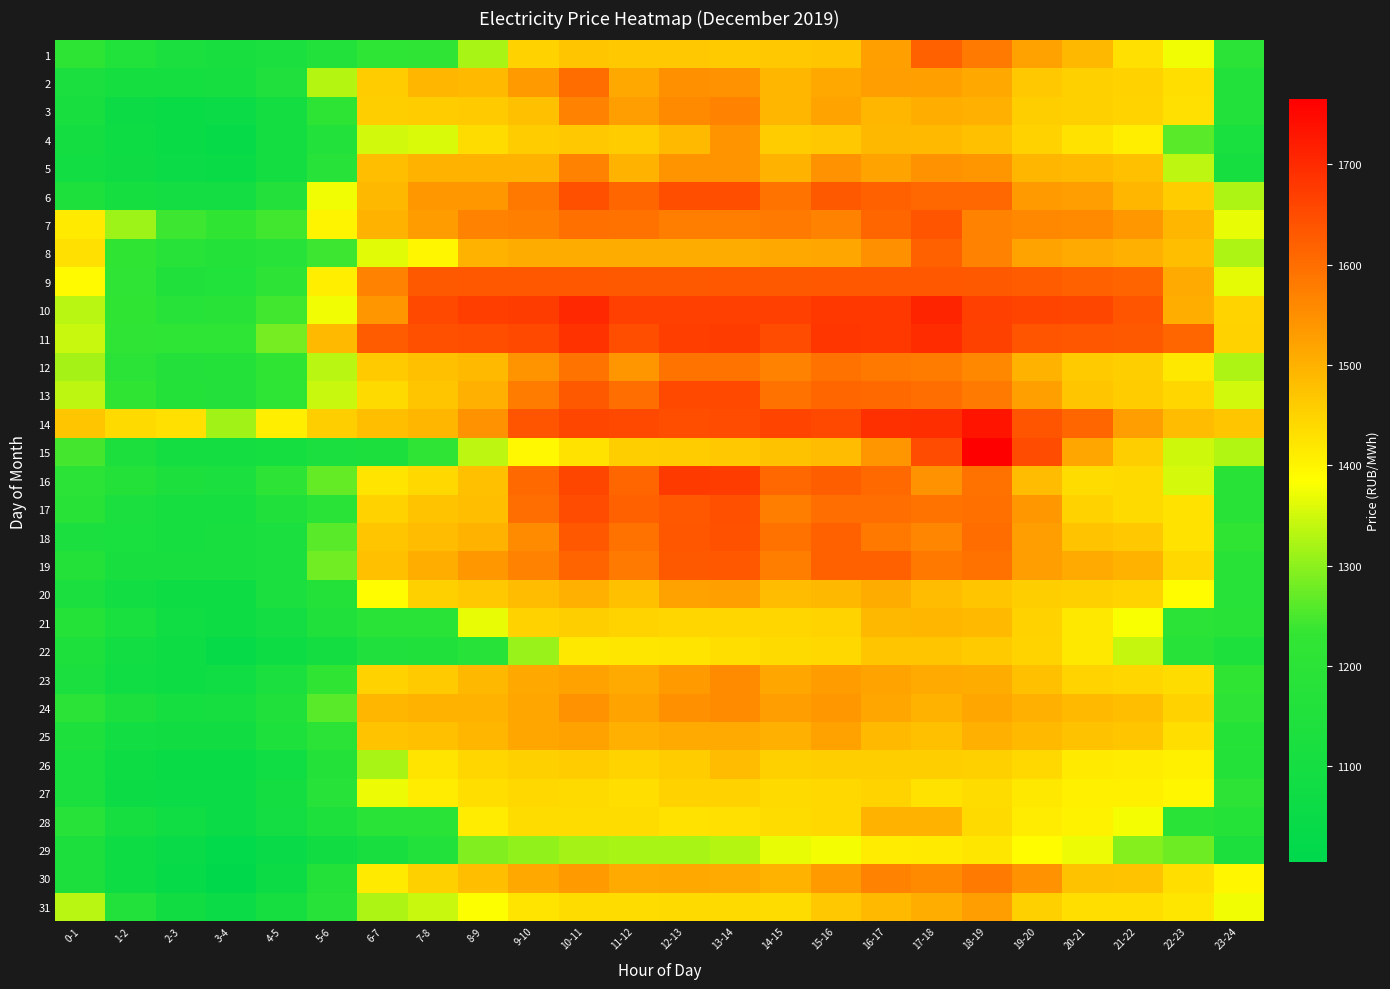

Reading left to right, extract all data points from this chart.

1: 0-1=1208.0	1-2=1153.5	2-3=1124.1	3-4=1116.3	4-5=1124.6	5-6=1160.7	6-7=1211.6	7-8=1215.7	8-9=1321.8	9-10=1453.0	10-11=1470.6	11-12=1466.7	12-13=1465.2	13-14=1464.6	14-15=1467.2	15-16=1470.6	16-17=1525.3	17-18=1621.9	18-19=1582.9	19-20=1523.1	20-21=1489.8	21-22=1431.7	22-23=1374.6	23-24=1198.1
2: 0-1=1120.8	1-2=1100.3	2-3=1099.8	3-4=1107.3	4-5=1145.1	5-6=1330.6	6-7=1460.4	7-8=1492.4	8-9=1486.3	9-10=1534.5	10-11=1602.9	11-12=1514.8	12-13=1549.1	13-14=1545.7	14-15=1492.5	15-16=1512.5	16-17=1527.3	17-18=1527.2	18-19=1513.1	19-20=1467.6	20-21=1453.9	21-22=1450.4	22-23=1435.1	23-24=1156.6
3: 0-1=1114.3	1-2=1062.3	2-3=1046.3	3-4=1054.7	4-5=1098.6	5-6=1209.0	6-7=1456.3	7-8=1460.1	8-9=1463.3	9-10=1479.5	10-11=1566.8	11-12=1528.2	12-13=1559.0	13-14=1566.9	14-15=1493.3	15-16=1520.8	16-17=1493.3	17-18=1503.8	18-19=1502.9	19-20=1458.6	20-21=1453.5	21-22=1449.9	22-23=1431.8	23-24=1158.5
4: 0-1=1098.4	1-2=1066.4	2-3=1046.1	3-4=1038.7	4-5=1097.3	5-6=1159.8	6-7=1350.1	7-8=1355.8	8-9=1438.0	9-10=1460.5	10-11=1465.8	11-12=1460.6	12-13=1488.4	13-14=1542.8	14-15=1459.8	15-16=1467.5	16-17=1490.3	17-18=1485.7	18-19=1479.6	19-20=1452.7	20-21=1426.9	21-22=1411.3	22-23=1260.8	23-24=1117.3
5: 0-1=1088.3	1-2=1072.7	2-3=1051.7	3-4=1045.8	4-5=1098.6	5-6=1180.3	6-7=1482.2	7-8=1495.3	8-9=1498.2	9-10=1499.9	10-11=1566.8	11-12=1498.4	12-13=1544.0	13-14=1543.8	14-15=1498.5	15-16=1545.2	16-17=1520.9	17-18=1546.0	18-19=1540.3	19-20=1492.4	20-21=1487.0	21-22=1479.3	22-23=1335.1	23-24=1109.2
6: 0-1=1143.6	1-2=1103.7	2-3=1092.8	3-4=1091.7	4-5=1162.7	5-6=1373.1	6-7=1489.3	7-8=1536.8	8-9=1538.5	9-10=1584.1	10-11=1643.5	11-12=1612.6	12-13=1648.0	13-14=1647.5	14-15=1592.4	15-16=1630.8	16-17=1620.5	17-18=1609.5	18-19=1610.0	19-20=1533.9	20-21=1528.2	21-22=1494.0	22-23=1461.1	23-24=1323.8
7: 0-1=1416.8	1-2=1310.7	2-3=1239.4	3-4=1221.2	4-5=1244.8	5-6=1400.6	6-7=1496.6	7-8=1532.0	8-9=1566.6	9-10=1573.8	10-11=1597.6	11-12=1595.0	12-13=1577.7	13-14=1575.6	14-15=1581.4	15-16=1570.7	16-17=1611.3	17-18=1639.1	18-19=1567.3	19-20=1562.0	20-21=1559.0	21-22=1537.1	22-23=1492.4	23-24=1367.5
8: 0-1=1431.1	1-2=1220.7	2-3=1178.7	3-4=1166.9	4-5=1176.0	5-6=1239.3	6-7=1363.5	7-8=1398.8	8-9=1497.5	9-10=1508.6	10-11=1508.3	11-12=1508.2	12-13=1508.6	13-14=1509.2	14-15=1513.5	15-16=1517.0	16-17=1548.8	17-18=1621.1	18-19=1568.1	19-20=1520.5	20-21=1509.8	21-22=1501.0	22-23=1479.9	23-24=1324.9
9: 0-1=1390.7	1-2=1217.5	2-3=1148.8	3-4=1153.1	4-5=1203.8	5-6=1411.3	6-7=1568.8	7-8=1630.4	8-9=1632.0	9-10=1631.9	10-11=1632.5	11-12=1629.3	12-13=1631.3	13-14=1631.9	14-15=1631.1	15-16=1634.0	16-17=1633.0	17-18=1633.0	18-19=1629.7	19-20=1626.0	20-21=1619.6	21-22=1616.2	22-23=1511.7	23-24=1366.0
10: 0-1=1331.2	1-2=1218.5	2-3=1180.5	3-4=1186.3	4-5=1242.5	5-6=1374.5	6-7=1541.1	7-8=1655.5	8-9=1670.5	9-10=1673.0	10-11=1703.6	11-12=1667.0	12-13=1668.7	13-14=1669.7	14-15=1669.4	15-16=1680.7	16-17=1681.6	17-18=1709.5	18-19=1668.9	19-20=1662.9	20-21=1658.5	21-22=1639.4	22-23=1504.0	23-24=1449.1
11: 0-1=1343.1	1-2=1217.5	2-3=1213.5	3-4=1214.7	4-5=1282.3	5-6=1485.9	6-7=1626.5	7-8=1643.5	8-9=1646.2	9-10=1653.2	10-11=1689.9	11-12=1649.1	12-13=1671.3	13-14=1673.8	14-15=1650.4	15-16=1682.0	16-17=1679.2	17-18=1697.4	18-19=1665.1	19-20=1639.7	20-21=1636.7	21-22=1631.2	22-23=1611.8	23-24=1452.7
12: 0-1=1318.3	1-2=1198.4	2-3=1162.8	3-4=1165.9	4-5=1223.5	5-6=1332.1	6-7=1462.7	7-8=1478.6	8-9=1485.7	9-10=1543.0	10-11=1590.9	11-12=1541.2	12-13=1591.9	13-14=1590.4	14-15=1569.5	15-16=1593.4	16-17=1584.0	17-18=1580.5	18-19=1562.2	19-20=1498.3	20-21=1464.6	21-22=1458.7	22-23=1417.5	23-24=1322.4
13: 0-1=1334.8	1-2=1219.5	2-3=1166.8	3-4=1163.2	4-5=1215.1	5-6=1343.5	6-7=1439.5	7-8=1469.1	8-9=1503.4	9-10=1578.7	10-11=1628.7	11-12=1601.2	12-13=1654.5	13-14=1656.2	14-15=1594.6	15-16=1611.0	16-17=1607.3	17-18=1599.2	18-19=1583.4	19-20=1525.5	20-21=1470.5	21-22=1461.7	22-23=1446.6	23-24=1349.2
14: 0-1=1470.6	1-2=1440.8	2-3=1429.6	3-4=1316.0	4-5=1410.8	5-6=1456.0	6-7=1479.7	7-8=1493.5	8-9=1547.6	9-10=1640.2	10-11=1659.4	11-12=1657.0	12-13=1648.8	13-14=1650.3	14-15=1661.8	15-16=1653.3	16-17=1692.9	17-18=1694.6	18-19=1734.7	19-20=1637.7	20-21=1613.0	21-22=1527.5	22-23=1484.7	23-24=1468.0
15: 0-1=1247.9	1-2=1130.2	2-3=1096.2	3-4=1095.8	4-5=1103.9	5-6=1126.2	6-7=1133.5	7-8=1215.7	8-9=1336.9	9-10=1395.7	10-11=1427.4	11-12=1458.1	12-13=1461.5	13-14=1467.5	14-15=1474.0	15-16=1485.2	16-17=1541.6	17-18=1651.4	18-19=1765.0	19-20=1649.8	20-21=1517.0	21-22=1456.8	22-23=1346.7	23-24=1325.8
16: 0-1=1201.8	1-2=1166.1	2-3=1131.8	3-4=1127.3	4-5=1205.1	5-6=1270.9	6-7=1423.2	7-8=1442.8	8-9=1477.9	9-10=1605.3	10-11=1660.4	11-12=1611.5	12-13=1676.1	13-14=1675.3	14-15=1610.0	15-16=1623.2	16-17=1605.5	17-18=1546.0	18-19=1593.0	19-20=1482.8	20-21=1435.2	21-22=1438.7	22-23=1353.4	23-24=1184.7
17: 0-1=1183.0	1-2=1122.5	2-3=1106.0	3-4=1105.4	4-5=1151.0	5-6=1195.9	6-7=1450.8	7-8=1473.7	8-9=1479.7	9-10=1600.1	10-11=1651.2	11-12=1618.4	12-13=1633.3	13-14=1643.6	14-15=1577.0	15-16=1600.2	16-17=1601.3	17-18=1592.4	18-19=1597.7	19-20=1538.7	20-21=1450.7	21-22=1439.0	22-23=1426.7	23-24=1186.9
18: 0-1=1122.6	1-2=1119.0	2-3=1110.0	3-4=1114.2	4-5=1124.2	5-6=1262.2	6-7=1470.8	7-8=1483.8	8-9=1495.7	9-10=1555.7	10-11=1631.6	11-12=1595.3	12-13=1635.4	13-14=1641.5	14-15=1593.3	15-16=1620.8	16-17=1586.5	17-18=1564.2	18-19=1603.5	19-20=1527.5	20-21=1473.7	21-22=1466.5	22-23=1428.5	23-24=1219.5
19: 0-1=1169.2	1-2=1115.7	2-3=1114.5	3-4=1115.3	4-5=1122.7	5-6=1278.7	6-7=1477.0	7-8=1506.3	8-9=1537.1	9-10=1571.5	10-11=1615.9	11-12=1583.2	12-13=1630.4	13-14=1631.5	14-15=1577.1	15-16=1619.5	16-17=1620.0	17-18=1583.8	18-19=1593.5	19-20=1529.2	20-21=1510.6	21-22=1497.6	22-23=1442.9	23-24=1185.3
20: 0-1=1129.0	1-2=1089.9	2-3=1072.4	3-4=1067.4	4-5=1122.3	5-6=1167.3	6-7=1389.9	7-8=1454.1	8-9=1467.3	9-10=1484.2	10-11=1503.2	11-12=1479.1	12-13=1522.0	13-14=1526.2	14-15=1483.2	15-16=1489.6	16-17=1508.4	17-18=1483.9	18-19=1469.8	19-20=1456.5	20-21=1455.0	21-22=1448.5	22-23=1388.6	23-24=1177.3
21: 0-1=1172.2	1-2=1118.2	2-3=1078.8	3-4=1063.7	4-5=1092.9	5-6=1149.7	6-7=1193.0	7-8=1197.3	8-9=1368.1	9-10=1451.3	10-11=1456.3	11-12=1448.8	12-13=1446.6	13-14=1446.1	14-15=1446.9	15-16=1449.4	16-17=1490.2	17-18=1492.6	18-19=1487.8	19-20=1450.2	20-21=1419.4	21-22=1380.0	22-23=1198.5	23-24=1185.5
22: 0-1=1140.0	1-2=1084.8	2-3=1063.9	3-4=1036.9	4-5=1064.9	5-6=1096.1	6-7=1146.2	7-8=1150.3	8-9=1179.5	9-10=1307.9	10-11=1419.5	11-12=1422.3	12-13=1425.3	13-14=1432.9	14-15=1439.6	15-16=1443.4	16-17=1469.2	17-18=1469.4	18-19=1462.2	19-20=1447.8	20-21=1419.5	21-22=1341.7	22-23=1179.8	23-24=1136.0
23: 0-1=1125.3	1-2=1076.5	2-3=1065.8	3-4=1076.8	4-5=1122.6	5-6=1223.9	6-7=1452.0	7-8=1464.8	8-9=1490.8	9-10=1513.8	10-11=1522.3	11-12=1511.7	12-13=1533.6	13-14=1556.6	14-15=1516.1	15-16=1532.5	16-17=1518.9	17-18=1511.1	18-19=1508.5	19-20=1477.2	20-21=1447.1	21-22=1444.1	22-23=1437.4	23-24=1219.1
24: 0-1=1198.2	1-2=1129.7	2-3=1104.5	3-4=1108.9	4-5=1149.8	5-6=1260.6	6-7=1493.1	7-8=1497.0	8-9=1499.4	9-10=1517.2	10-11=1546.2	11-12=1520.6	12-13=1549.8	13-14=1555.2	14-15=1527.4	15-16=1537.7	16-17=1518.2	17-18=1500.2	18-19=1516.5	19-20=1501.1	20-21=1488.3	21-22=1482.5	22-23=1452.2	23-24=1205.1
25: 0-1=1136.3	1-2=1088.1	2-3=1082.1	3-4=1082.2	4-5=1137.3	5-6=1201.9	6-7=1472.8	7-8=1478.7	8-9=1493.4	9-10=1515.8	10-11=1522.6	11-12=1502.2	12-13=1511.4	13-14=1510.8	14-15=1500.7	15-16=1521.9	16-17=1488.5	17-18=1479.6	18-19=1501.0	19-20=1488.5	20-21=1475.3	21-22=1470.8	22-23=1434.4	23-24=1173.4
26: 0-1=1119.9	1-2=1065.8	2-3=1047.9	3-4=1046.5	4-5=1079.7	5-6=1168.2	6-7=1320.2	7-8=1424.4	8-9=1446.8	9-10=1453.6	10-11=1461.5	11-12=1449.8	12-13=1461.1	13-14=1485.4	14-15=1453.7	15-16=1458.9	16-17=1457.6	17-18=1458.2	18-19=1455.2	19-20=1442.9	20-21=1416.5	21-22=1413.6	22-23=1405.9	23-24=1166.9
27: 0-1=1126.0	1-2=1059.3	2-3=1050.1	3-4=1054.9	4-5=1094.0	5-6=1180.4	6-7=1371.2	7-8=1414.0	8-9=1434.5	9-10=1441.1	10-11=1440.8	11-12=1433.8	12-13=1451.0	13-14=1451.7	14-15=1439.5	15-16=1443.7	16-17=1447.7	17-18=1428.0	18-19=1436.3	19-20=1419.5	20-21=1405.5	21-22=1405.5	22-23=1396.5	23-24=1204.0
28: 0-1=1178.1	1-2=1109.7	2-3=1076.3	3-4=1057.6	4-5=1091.4	5-6=1135.8	6-7=1190.5	7-8=1196.8	8-9=1411.7	9-10=1435.4	10-11=1437.3	11-12=1436.0	12-13=1428.1	13-14=1431.2	14-15=1435.7	15-16=1441.6	16-17=1497.0	17-18=1495.9	18-19=1439.8	19-20=1413.2	20-21=1403.6	21-22=1376.3	22-23=1189.6	23-24=1171.2
29: 0-1=1133.5	1-2=1069.0	2-3=1040.5	3-4=1017.3	4-5=1045.3	5-6=1081.9	6-7=1112.8	7-8=1158.2	8-9=1292.2	9-10=1302.3	10-11=1319.0	11-12=1319.8	12-13=1320.0	13-14=1330.7	14-15=1367.4	15-16=1377.2	16-17=1413.0	17-18=1415.2	18-19=1420.9	19-20=1389.4	20-21=1370.0	21-22=1295.4	22-23=1274.7	23-24=1134.1
30: 0-1=1131.6	1-2=1070.8	2-3=1034.2	3-4=1004.2	4-5=1062.8	5-6=1169.9	6-7=1415.8	7-8=1454.2	8-9=1482.5	9-10=1513.7	10-11=1533.9	11-12=1511.4	12-13=1514.9	13-14=1512.0	14-15=1496.9	15-16=1534.4	16-17=1571.6	17-18=1557.8	18-19=1581.8	19-20=1546.6	20-21=1475.8	21-22=1473.2	22-23=1434.3	23-24=1398.4
31: 0-1=1331.6	1-2=1161.4	2-3=1083.4	3-4=1055.7	4-5=1107.3	5-6=1179.8	6-7=1323.9	7-8=1344.0	8-9=1383.1	9-10=1424.2	10-11=1437.3	11-12=1435.6	12-13=1440.0	13-14=1438.5	14-15=1438.0	15-16=1465.9	16-17=1487.4	17-18=1505.5	18-19=1528.0	19-20=1453.0	20-21=1434.1	21-22=1433.0	22-23=1421.0	23-24=1374.2